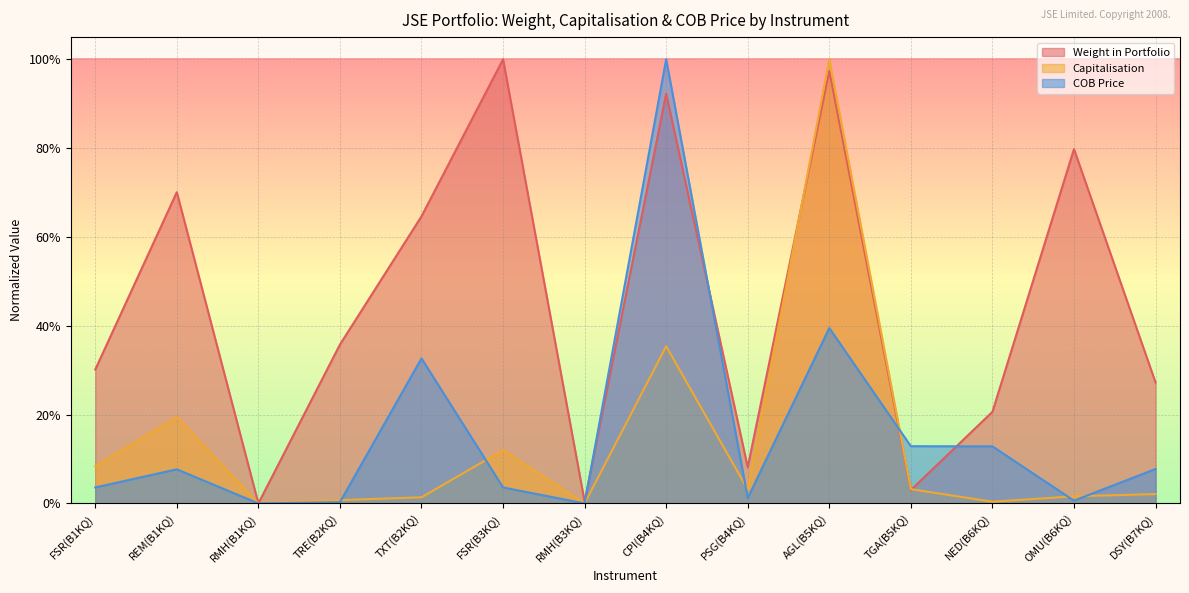

Reading left to right, what are all the values shown in this chart?

Weight in Portfolio: 0.3	0.7	0.0	0.4	0.6	1.0	0.0	0.9	0.1	1.0	0.0	0.2	0.8	0.3
Capitalisation: 0.1	0.2	0.0	0.0	0.0	0.1	0.0	0.4	0.0	1.0	0.0	0.0	0.0	0.0
COB Price: 0.0	0.1	0.0	0.0	0.3	0.0	0.0	1.0	0.0	0.4	0.1	0.1	0.0	0.1